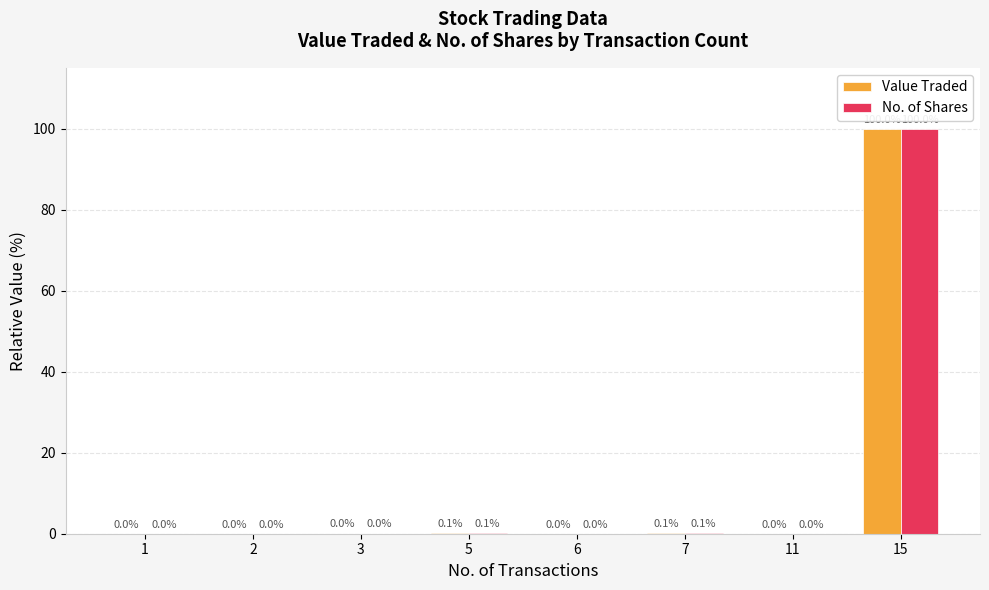

How many series are shown in this chart?

2